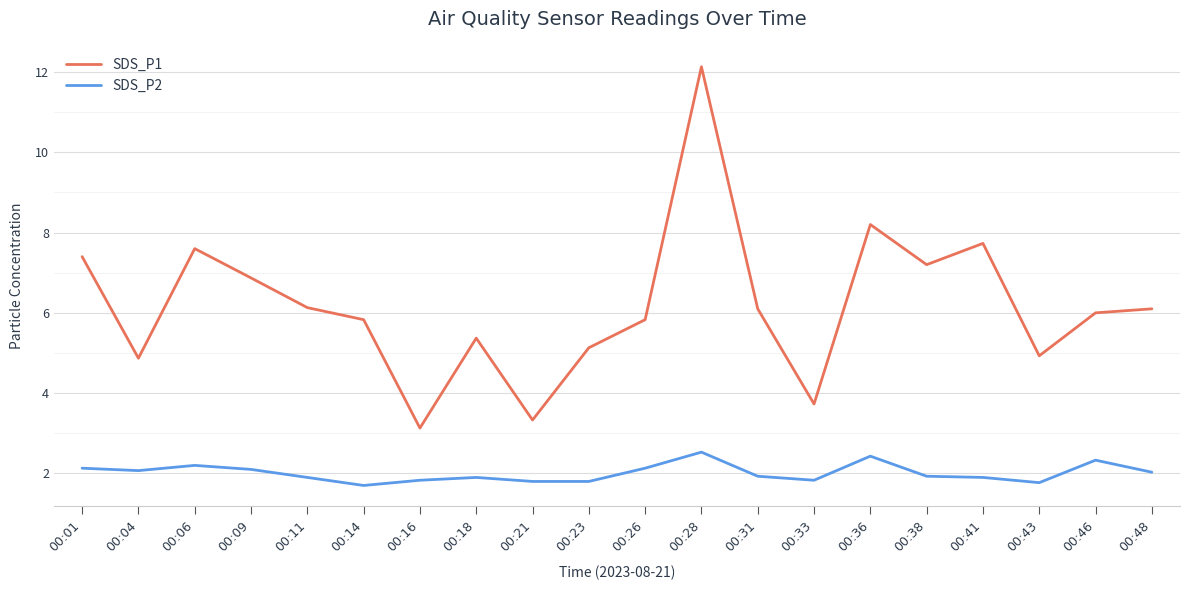

True or false: SDS_P2 and SDS_P1 intersect in this chart.

False